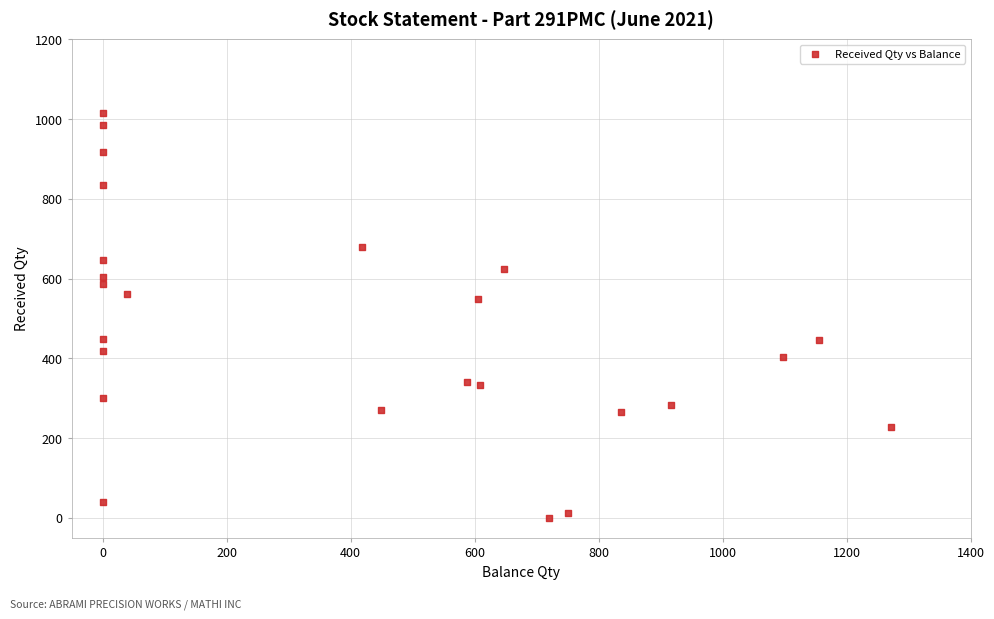

What is the range of X values (max minus min)?

1271